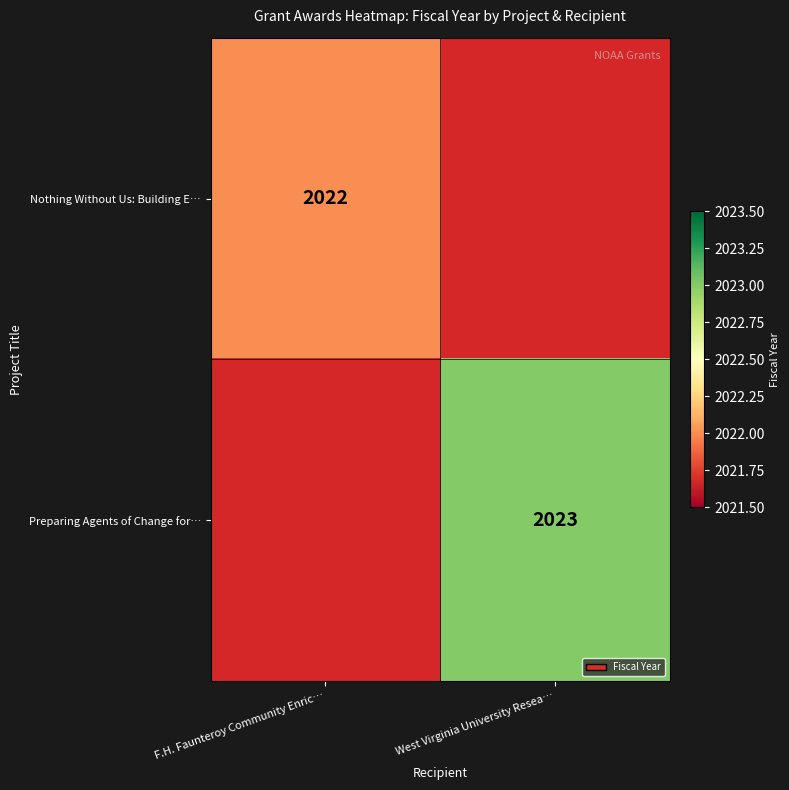

The value of Preparing Agents of Change for… at West Virginia University Resea… is 2023. True or false?

True